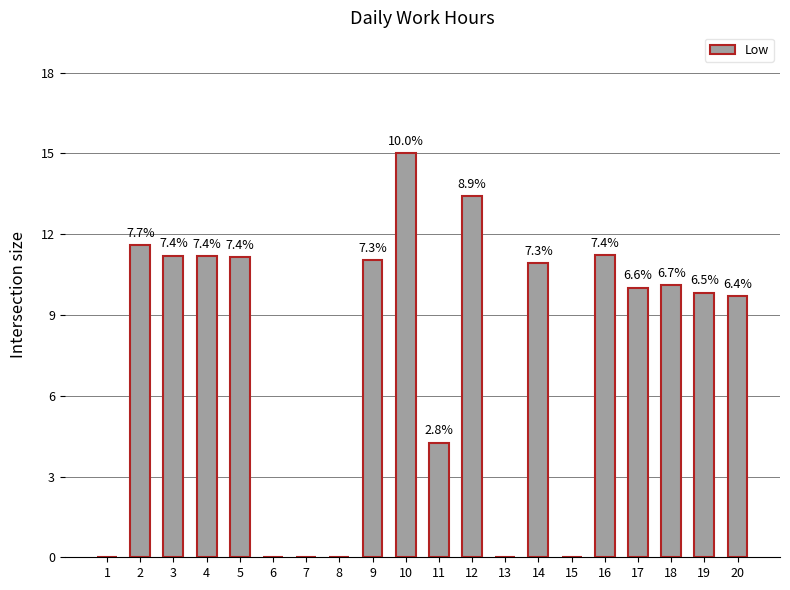

Rank the categories by value from highest to lowest.

10, 12, 2, 16, 3, 4, 5, 9, 14, 18, 17, 19, 20, 11, 1, 6, 7, 8, 13, 15